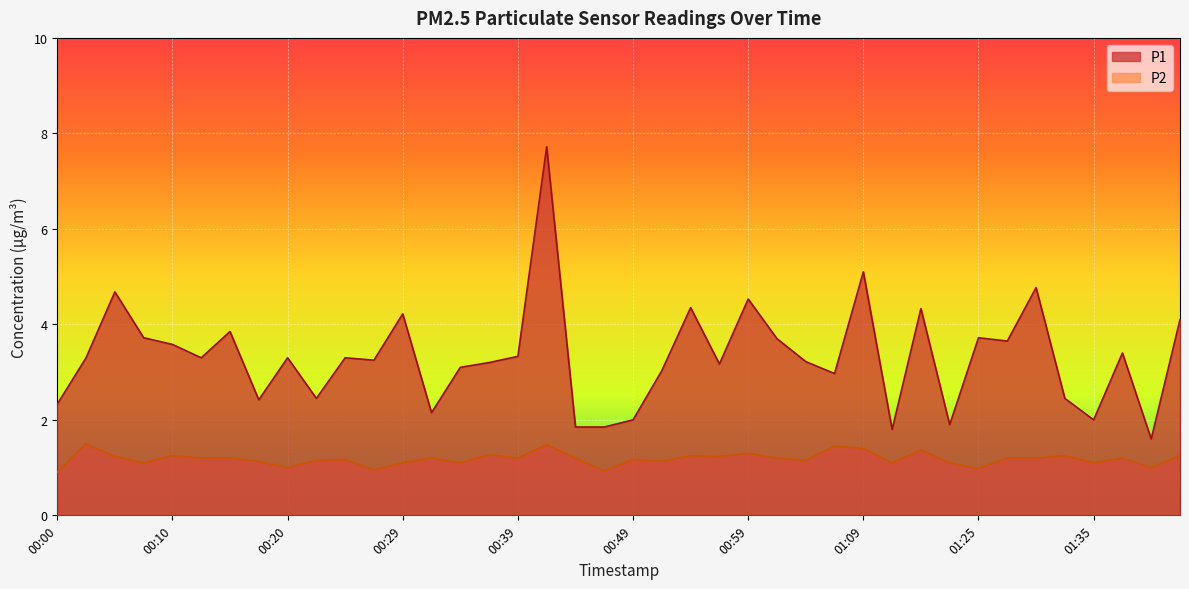

True or false: P1 and P2 cross at least once.

False